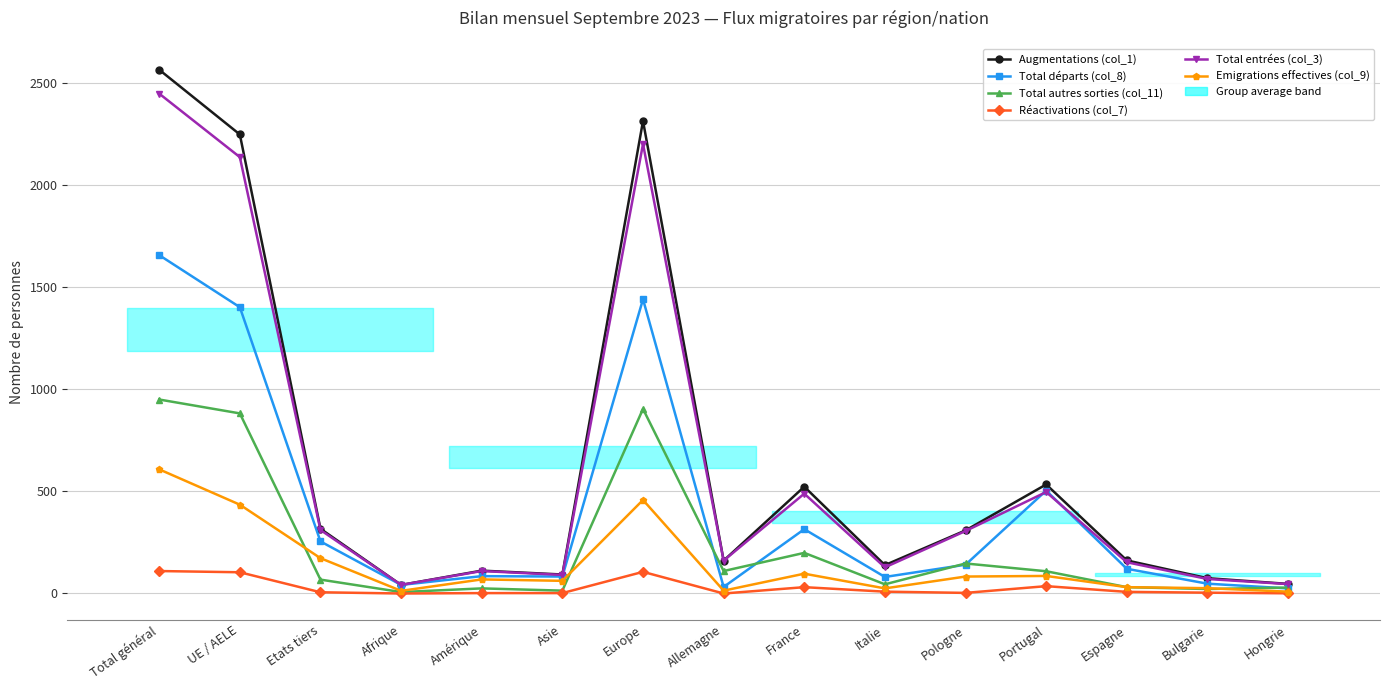

List the labels in order of Total autres sorties (col_11) value, smallest first.

Afrique, Asie, Bulgarie, Amérique, Hongrie, Espagne, Italie, Etats tiers, Portugal, Allemagne, Pologne, France, UE / AELE, Europe, Total général